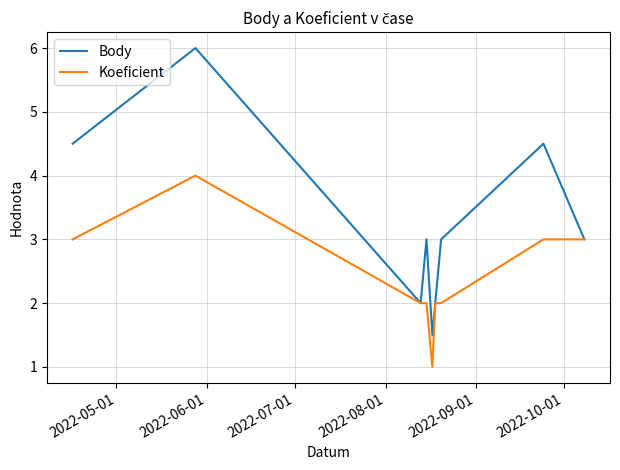

What is the minimum value for Body?

1.5